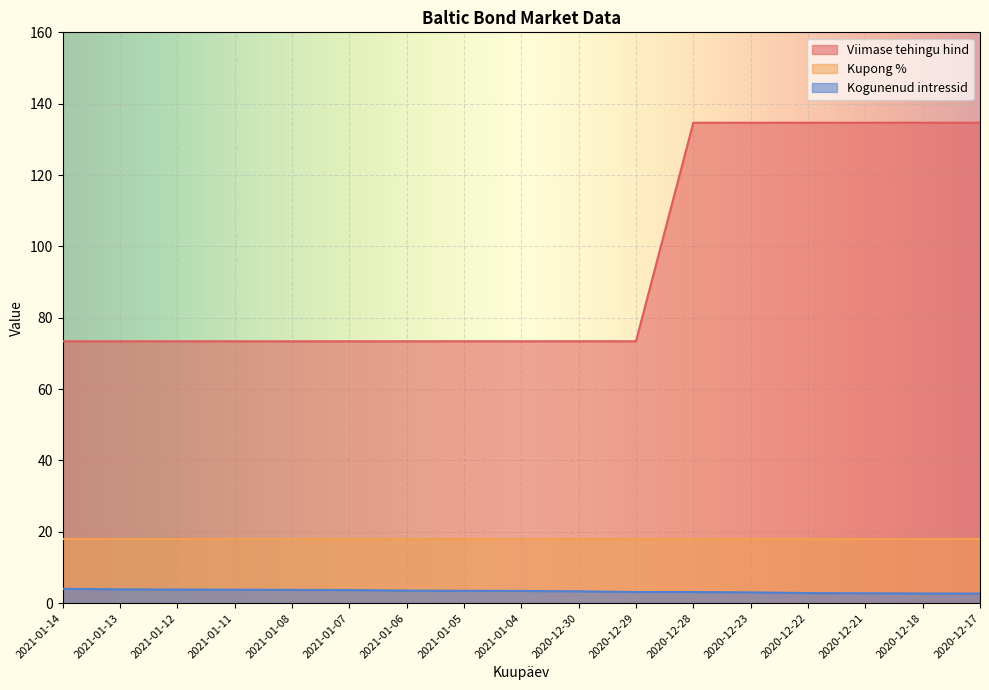

The value of Kogunenud intressid at 2020-12-17 is 2.6. True or false?

True